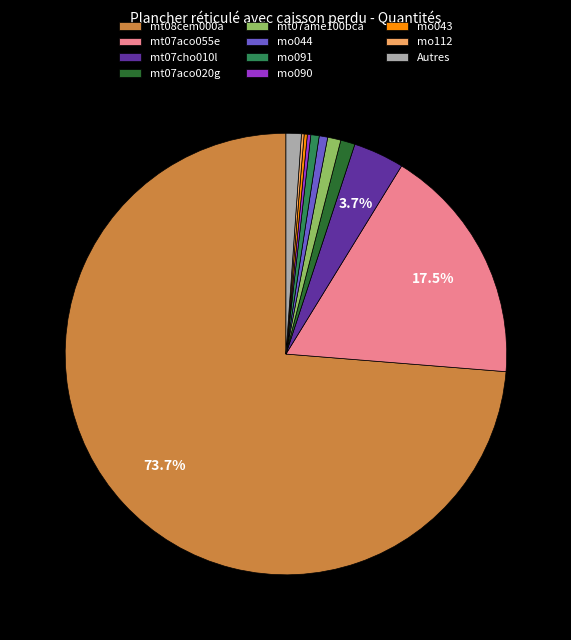

Which slice is the largest?

mt08cem000a